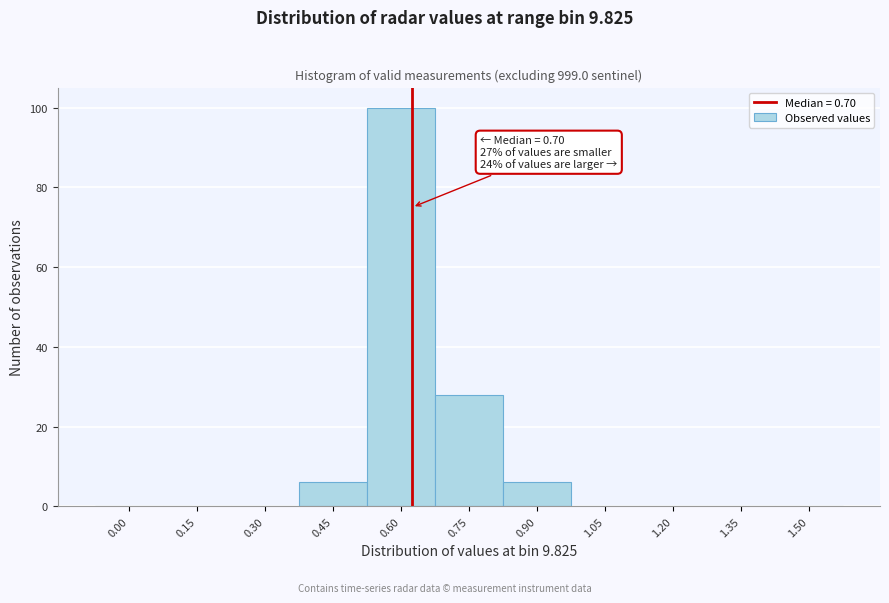

Reading left to right, list all the values displayed in this chart.

0.00=0	0.15=0	0.30=0	0.45=6	0.60=100	0.75=28	0.90=6	1.05=0	1.20=0	1.35=0	1.50=0